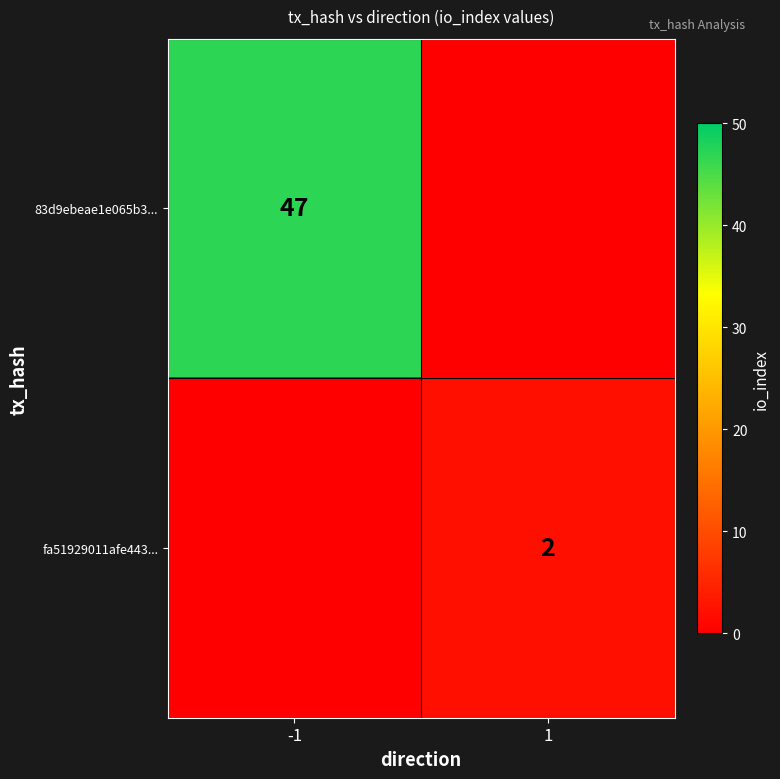

The value of 83d9ebeae1e065b3... at -1 is 73. True or false?

False